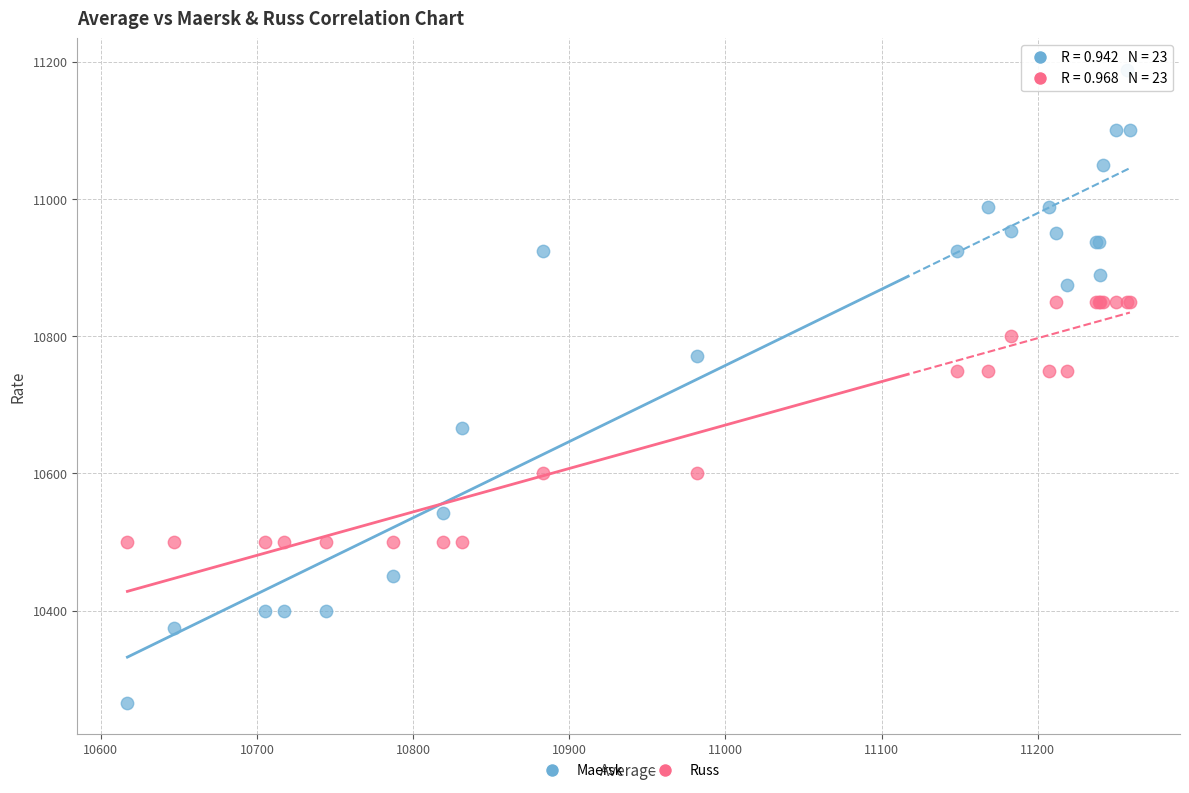

Which series contains the highest Y value?

Maersk